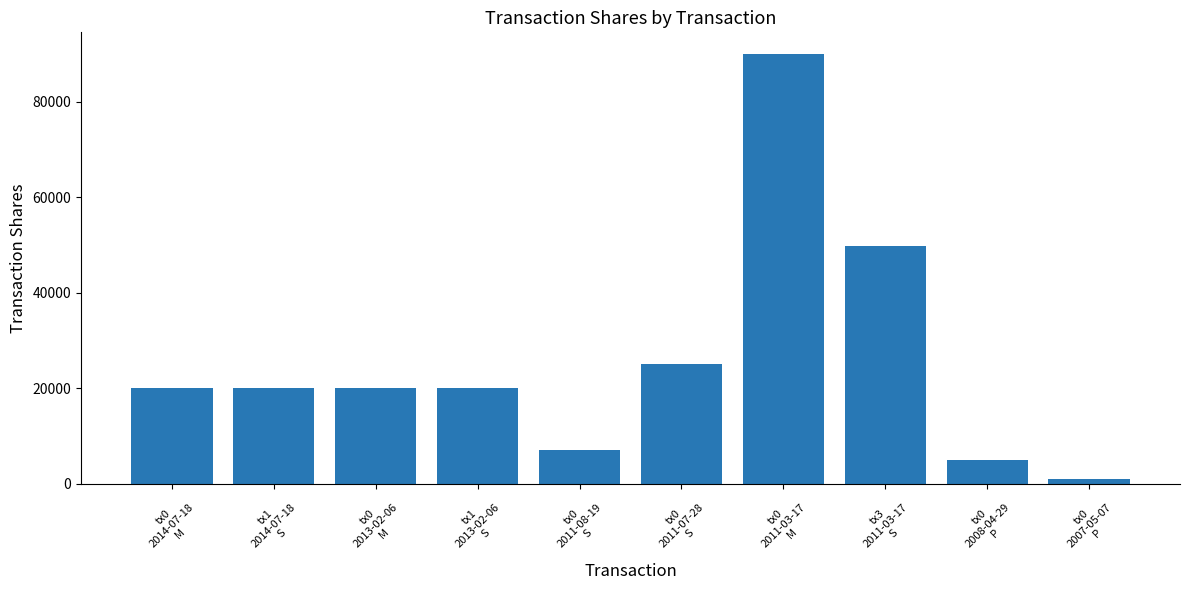

The chart shows a value of 9030 at tx1
2014-07-18
S. True or false?

False